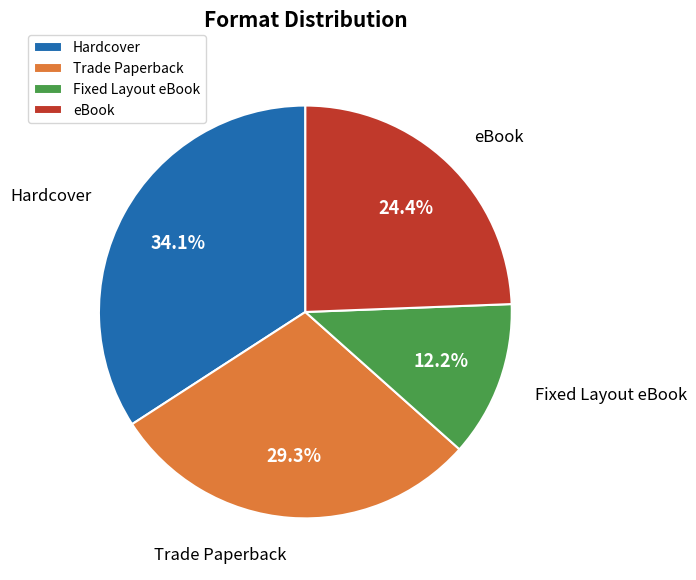

Rank the categories by value from highest to lowest.

Hardcover, Trade Paperback, eBook, Fixed Layout eBook